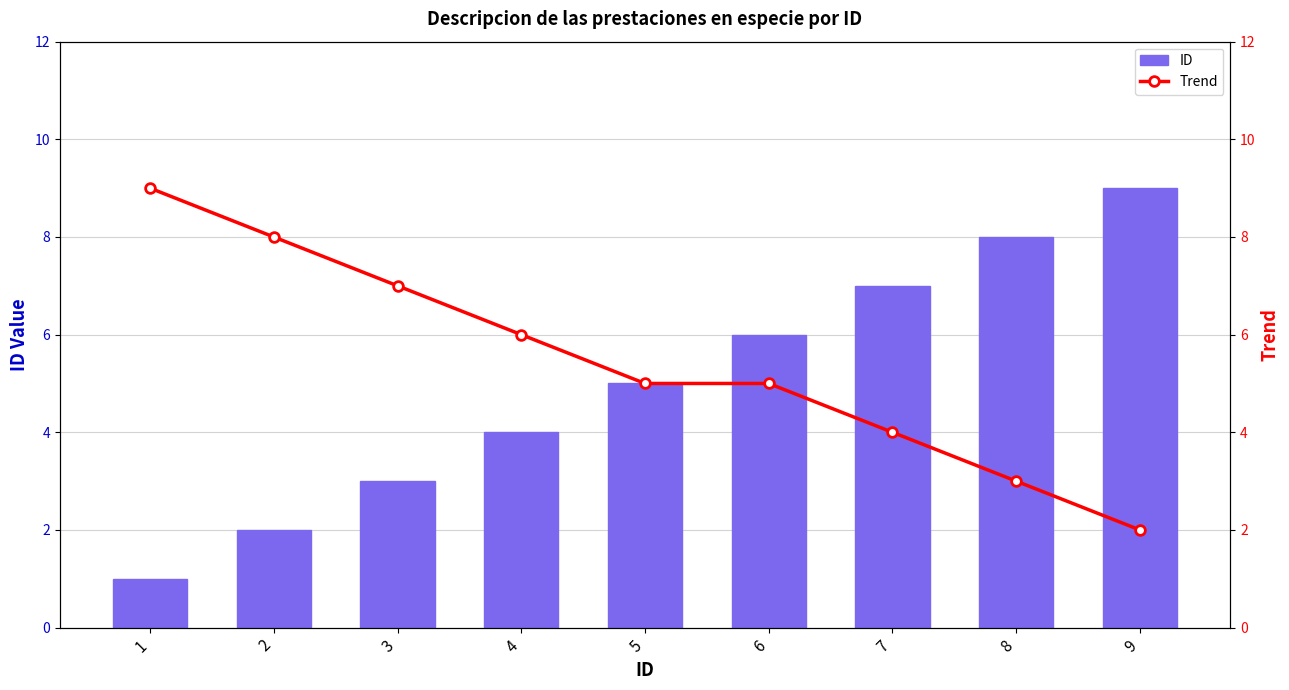

Which has a higher value, 4 or 1?

4